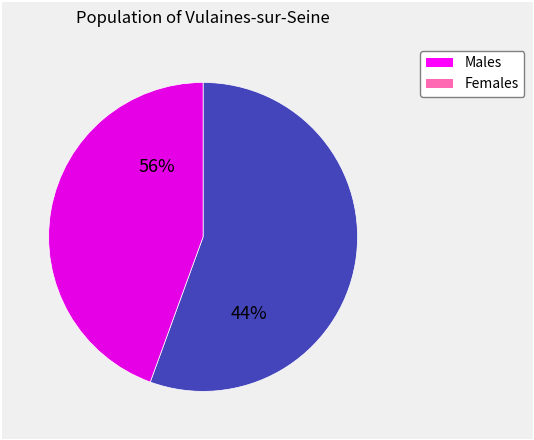

The 4 slice represents 20% of the pie. True or false?

False